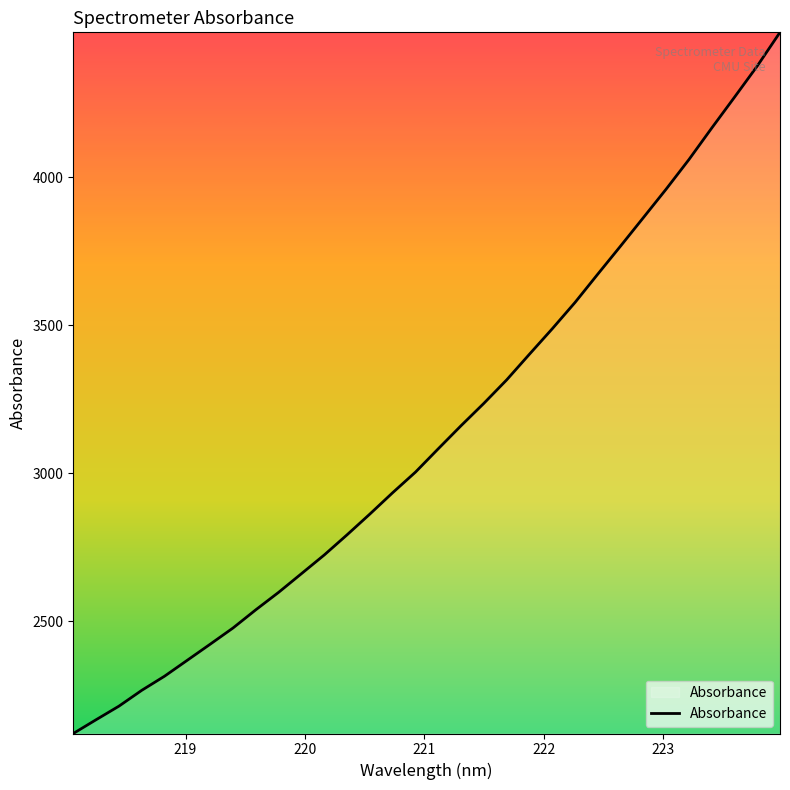

How many lines are shown in the chart?

1